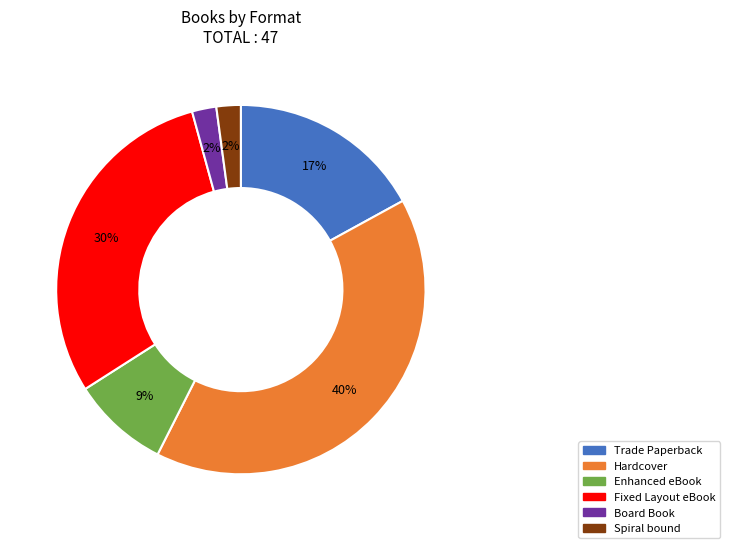

Is the sum of Hardcover and Spiral bound greater than half?

No